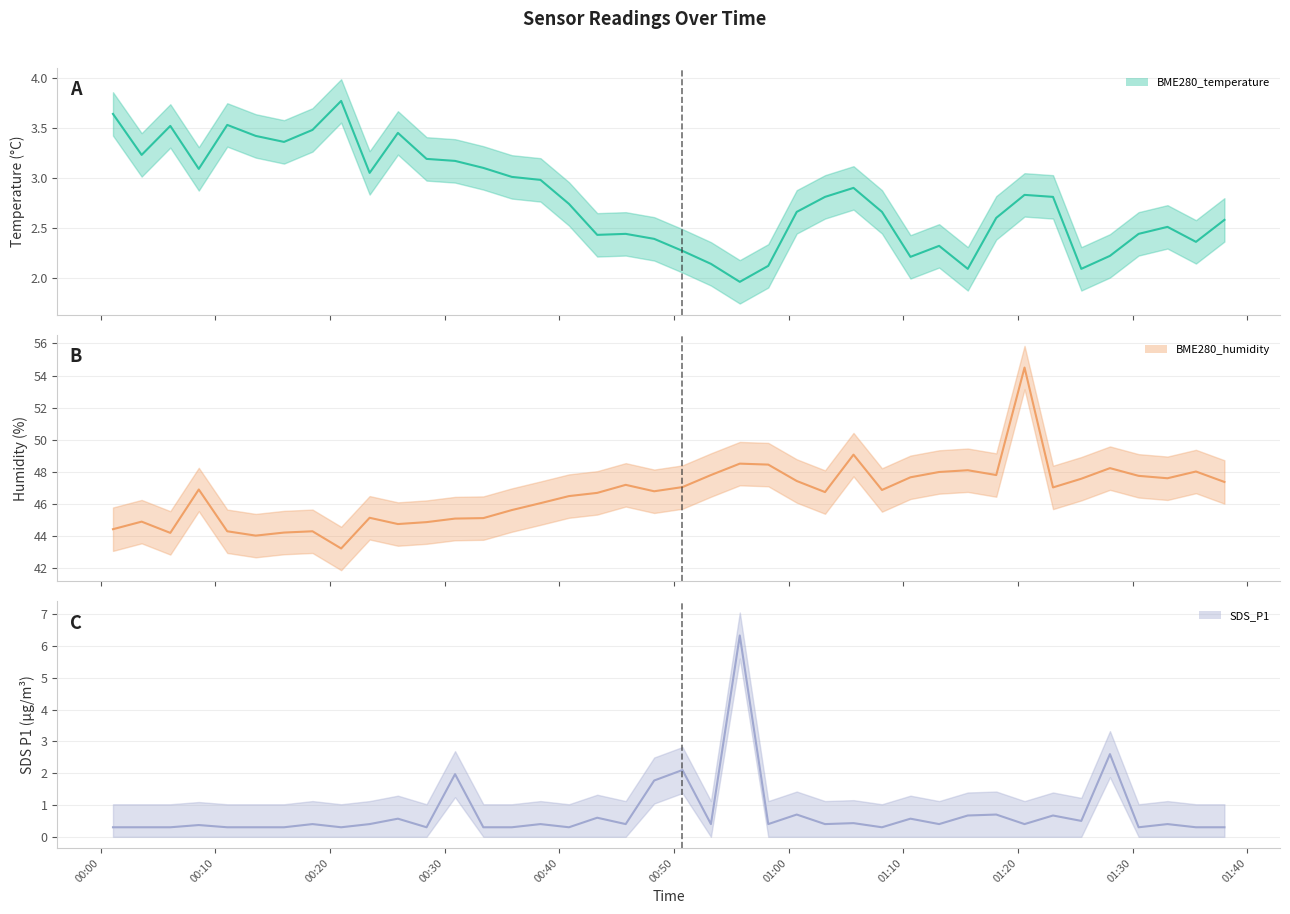

Does the chart display data point markers on the line(s)?

No